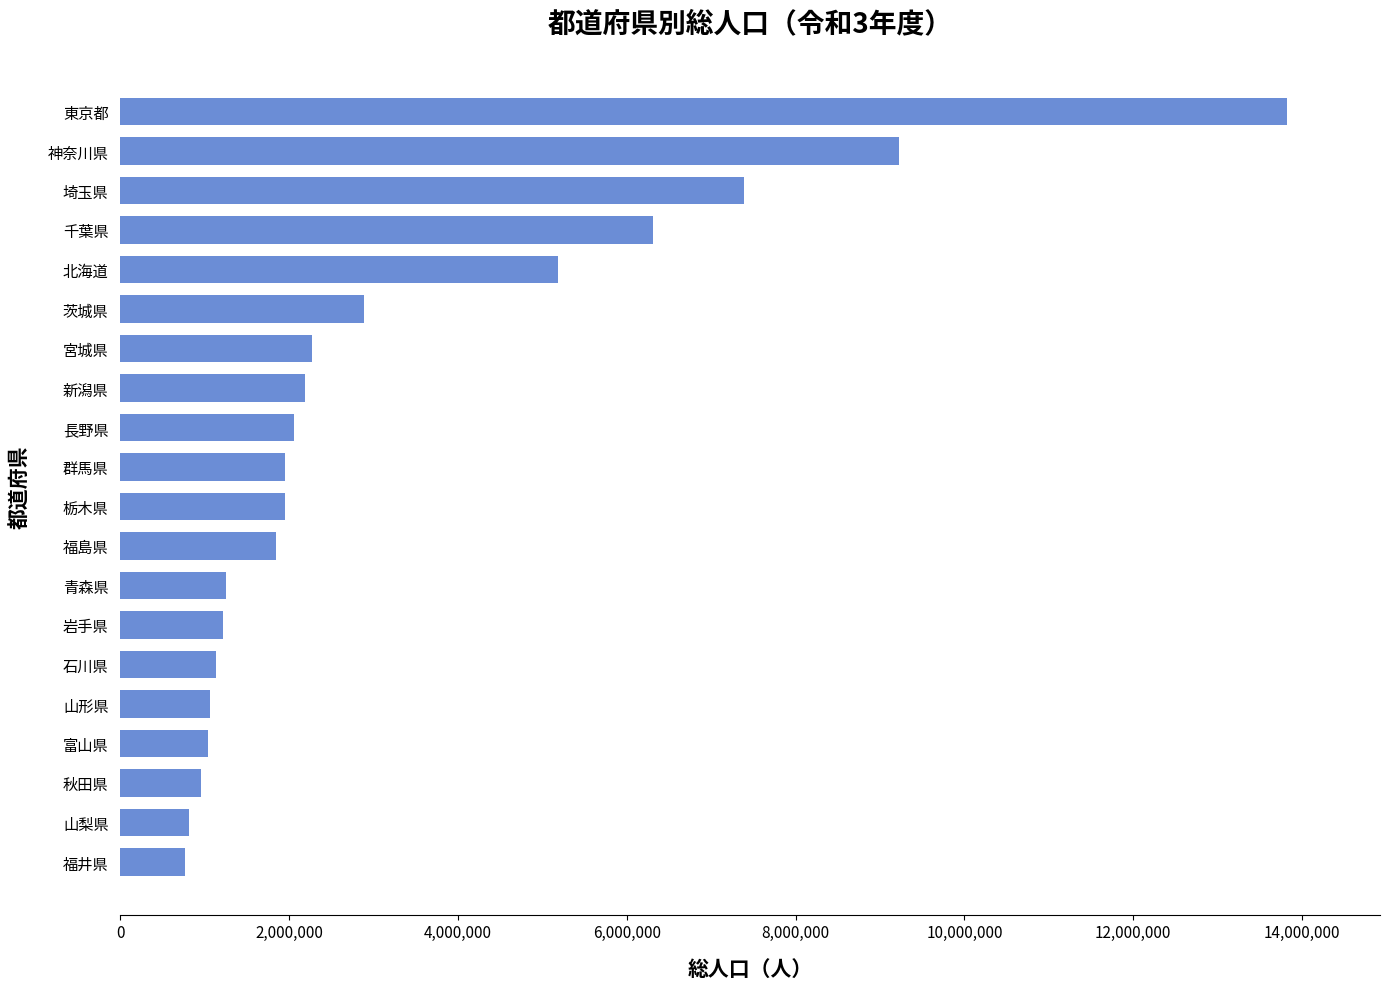

What is the greatest value displayed?

13818285